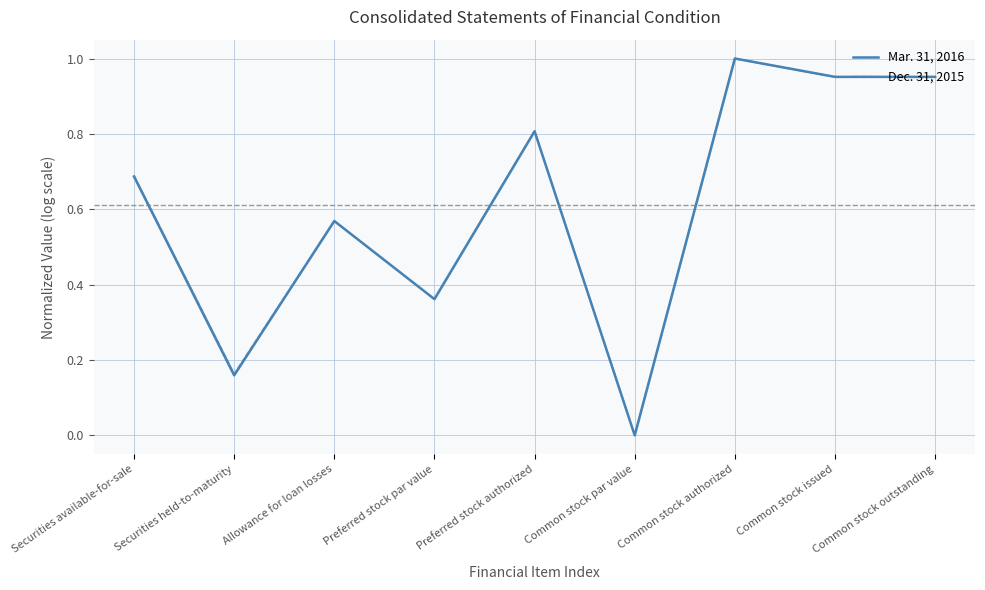

What is the difference between the second highest and second lowest values in the Mar. 31, 2016 series?

0.8